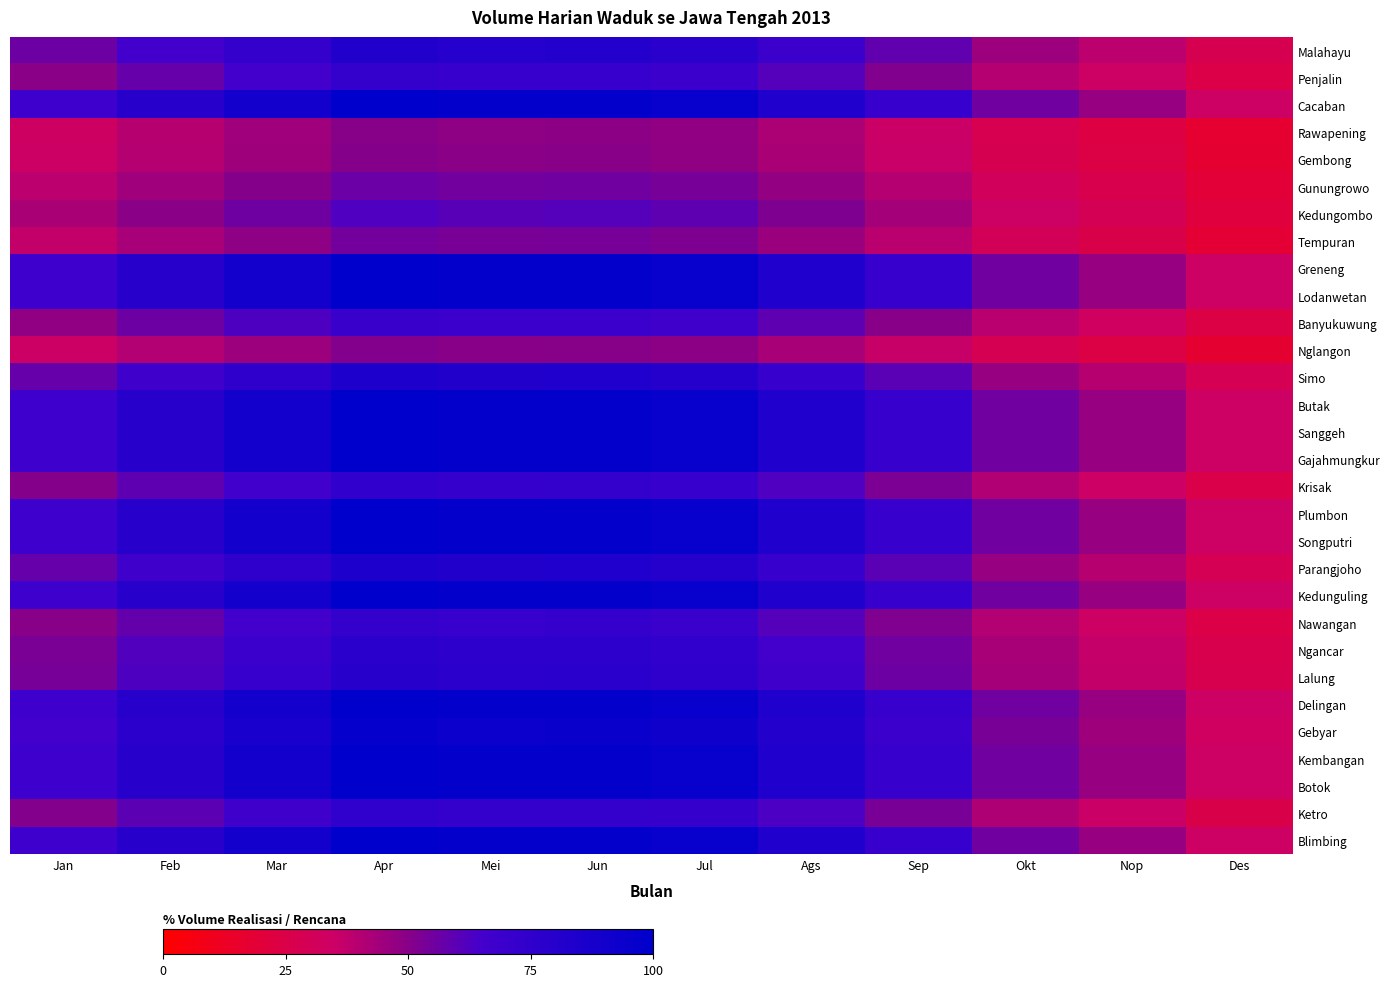

List the series in order of their peak value, lowest first.

Rawapening, Gembong, Nglangon, Tempuran, Gunungrowo, Kedungombo, Banyukuwung, Penjalin, Nawangan, Krisak, Ketro, Ngancar, Lalung, Malahayu, Parangjoho, Simo, Gebyar, Cacaban, Greneng, Lodanwetan, Butak, Sanggeh, Gajahmungkur, Plumbon, Songputri, Kedunguling, Delingan, Kembangan, Botok, Blimbing